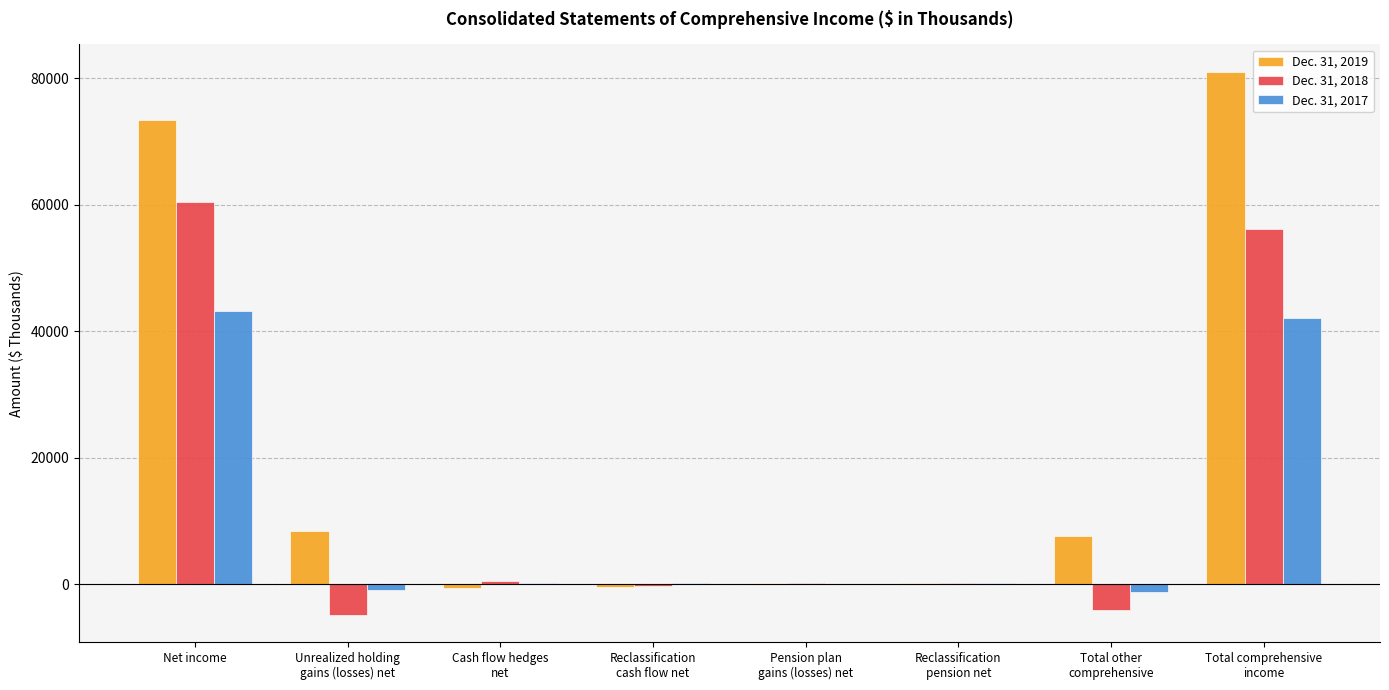

How many groups of bars are there?

8